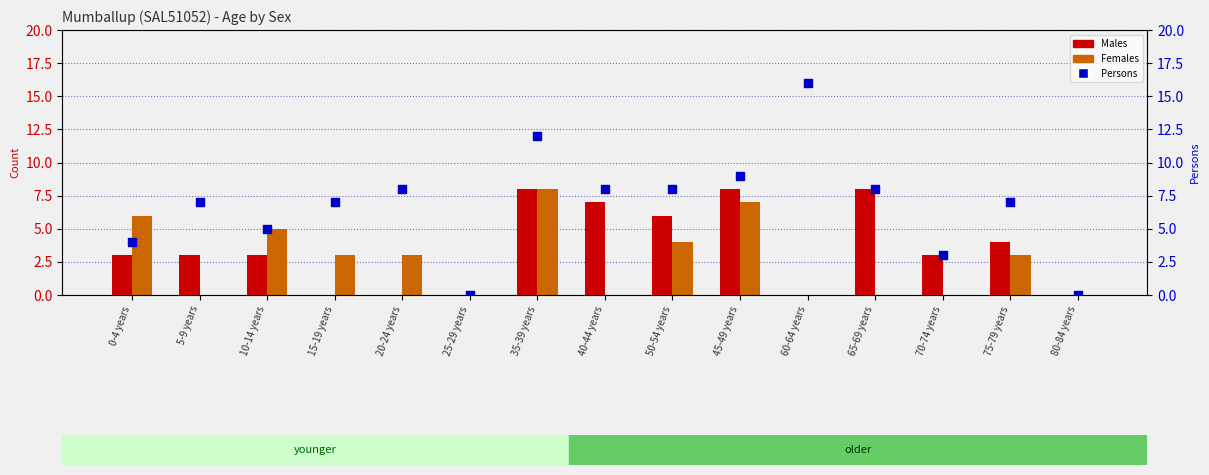

What is the total value across all series at 40-44 years?

15